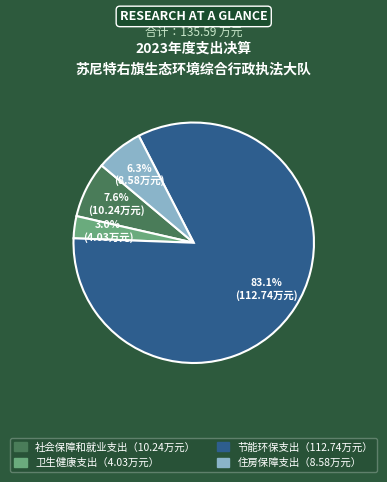

How many segments does this pie chart have?

4